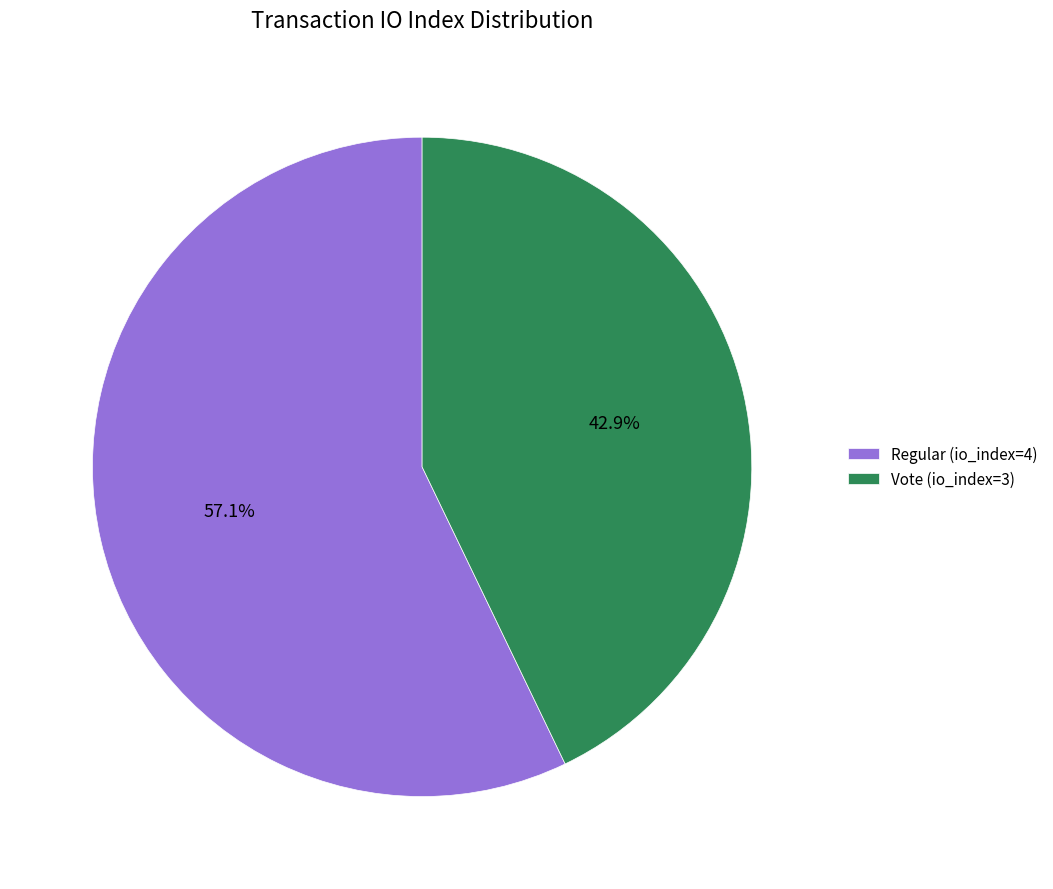

Which has a higher value, Regular (io_index=4) or Vote (io_index=3)?

Regular (io_index=4)